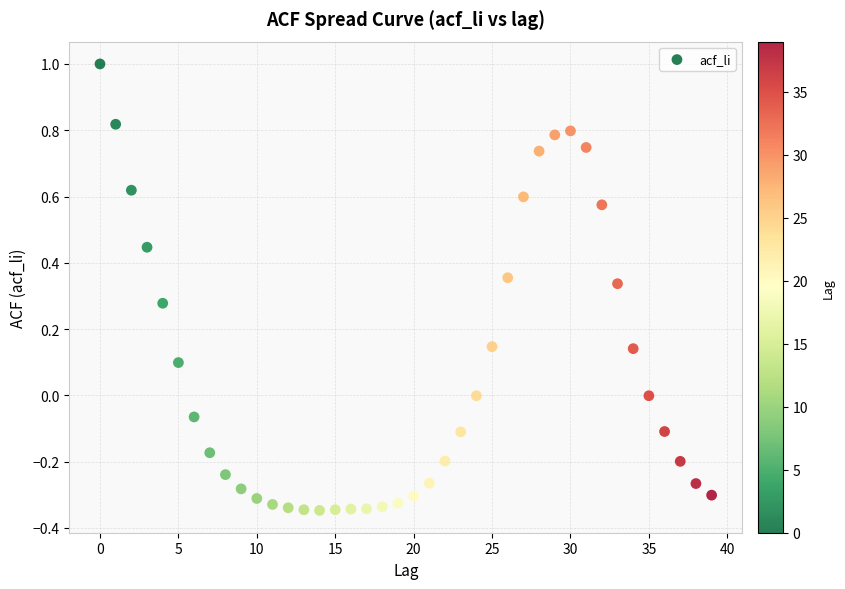

What is the range of Y values (max minus min)?

1.3